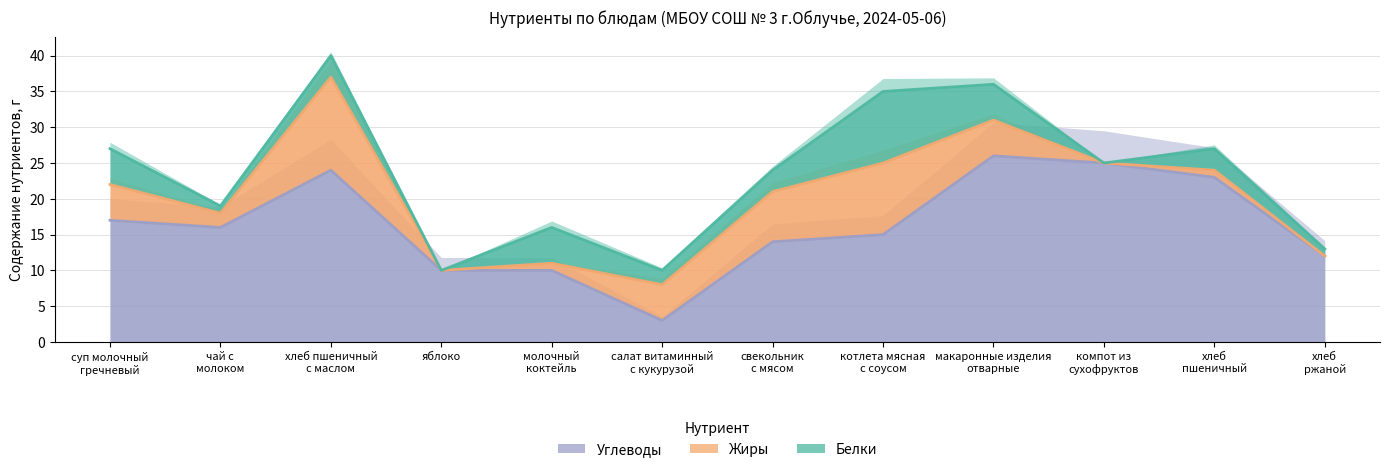

How many positive values does the Белки series have?

10